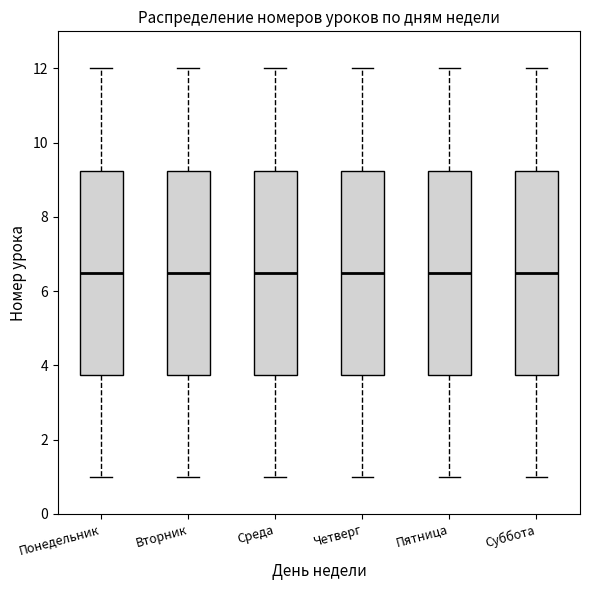

Where is the upper edge of the box for Четверг on the y-axis? The values are not printed on the chart, so give them approximately, as read against the axis.

9.2